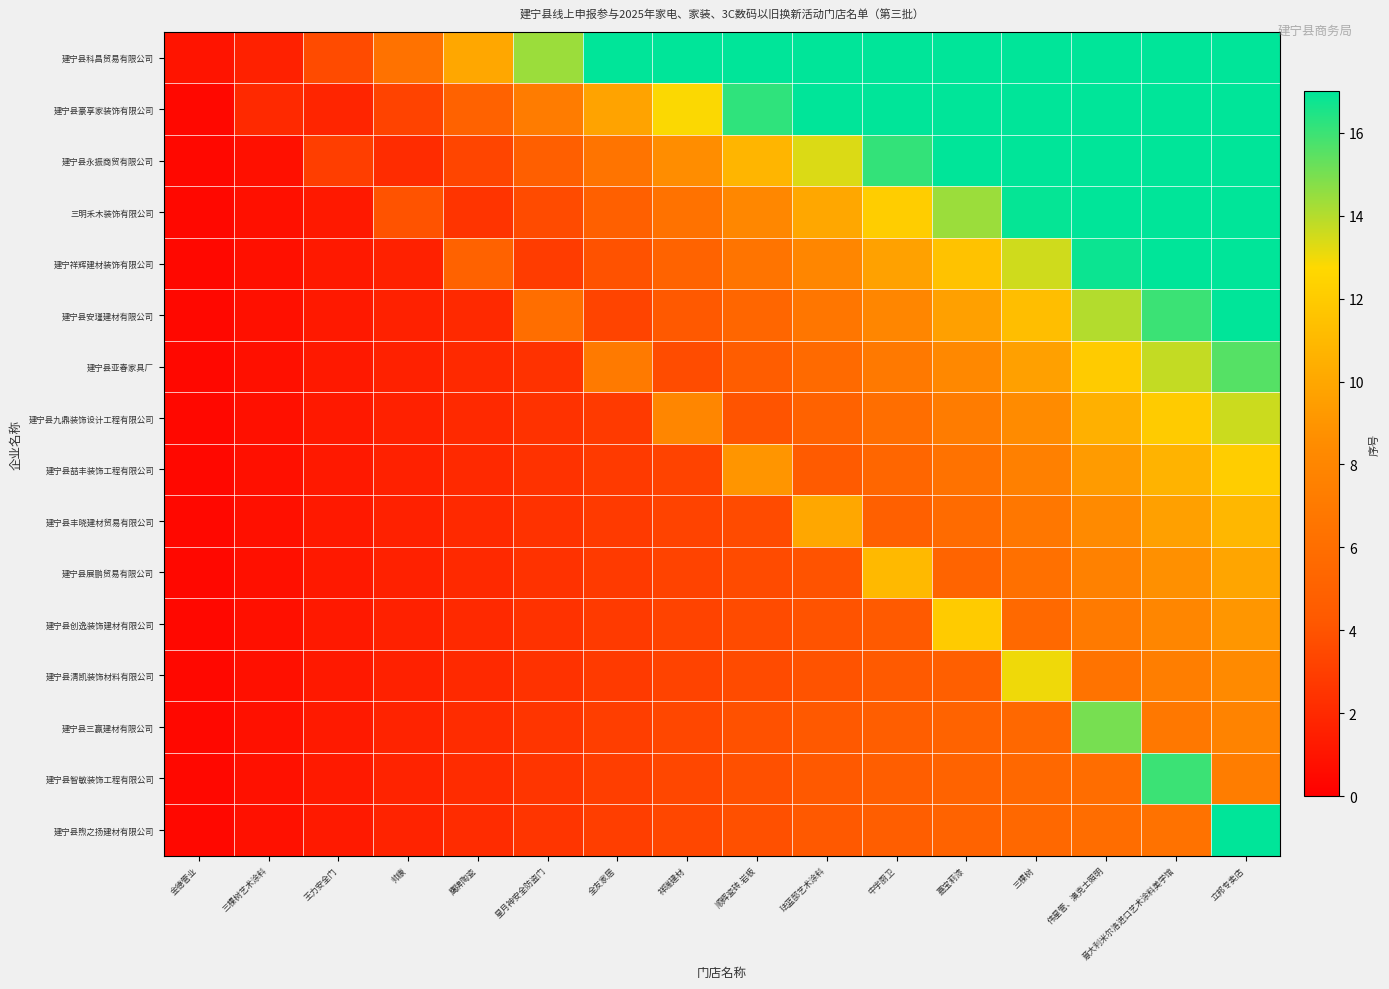

Reading left to right, transcribe all the data shown in this chart.

建宁县科昌贸易有限公司: 金德管业=1.0	三棵树艺术涂料=1.6	王力安全门=3.6	帅康=6.4	鹰牌陶瓷=10.0	星月神安全防盗门=14.4	全友家居=17.0	祥瑞建材=17.0	顺辉瓷砖.岩板=17.0	珐蓝邸艺术涂料=17.0	中宇厨卫=17.0	嘉宝莉漆=17.0	三棵树=17.0	伟星管、澳克士照明=17.0	意大利米尔洛进口艺术涂料美学馆=17.0	立邦专卖店=17.0
建宁县豪享家装饰有限公司: 金德管业=0.4	三棵树艺术涂料=2.0	王力安全门=1.8	帅康=3.2	鹰牌陶瓷=5.0	星月神安全防盗门=7.2	全友家居=9.8	祥瑞建材=12.8	顺辉瓷砖.岩板=16.2	珐蓝邸艺术涂料=17.0	中宇厨卫=17.0	嘉宝莉漆=17.0	三棵树=17.0	伟星管、澳克士照明=17.0	意大利米尔洛进口艺术涂料美学馆=17.0	立邦专卖店=17.0
建宁县永振商贸有限公司: 金德管业=0.4	三棵树艺术涂料=0.8	王力安全门=3.0	帅康=2.1	鹰牌陶瓷=3.3	星月神安全防盗门=4.8	全友家居=6.5	祥瑞建材=8.5	顺辉瓷砖.岩板=10.8	珐蓝邸艺术涂料=13.3	中宇厨卫=16.1	嘉宝莉漆=17.0	三棵树=17.0	伟星管、澳克士照明=17.0	意大利米尔洛进口艺术涂料美学馆=17.0	立邦专卖店=17.0
三明禾木装饰有限公司: 金德管业=0.4	三棵树艺术涂料=0.8	王力安全门=1.2	帅康=4.0	鹰牌陶瓷=2.5	星月神安全防盗门=3.6	全友家居=4.9	祥瑞建材=6.4	顺辉瓷砖.岩板=8.1	珐蓝邸艺术涂料=10.0	中宇厨卫=12.1	嘉宝莉漆=14.4	三棵树=16.9	伟星管、澳克士照明=17.0	意大利米尔洛进口艺术涂料美学馆=17.0	立邦专卖店=17.0
建宁祥辉建材装饰有限公司: 金德管业=0.4	三棵树艺术涂料=0.8	王力安全门=1.2	帅康=1.6	鹰牌陶瓷=5.0	星月神安全防盗门=2.9	全友家居=3.9	祥瑞建材=5.1	顺辉瓷砖.岩板=6.5	珐蓝邸艺术涂料=8.0	中宇厨卫=9.7	嘉宝莉漆=11.5	三棵树=13.5	伟星管、澳克士照明=16.8	意大利米尔洛进口艺术涂料美学馆=17.0	立邦专卖店=17.0
建宁县安瑾建材有限公司: 金德管业=0.4	三棵树艺术涂料=0.8	王力安全门=1.2	帅康=1.6	鹰牌陶瓷=2.0	星月神安全防盗门=6.0	全友家居=3.3	祥瑞建材=4.3	顺辉瓷砖.岩板=5.4	珐蓝邸艺术涂料=6.7	中宇厨卫=8.1	嘉宝莉漆=9.6	三棵树=11.3	伟星管、澳克士照明=14.0	意大利米尔洛进口艺术涂料美学馆=16.0	立邦专卖店=17.0
建宁县亚春家具厂: 金德管业=0.4	三棵树艺术涂料=0.8	王力安全门=1.2	帅康=1.6	鹰牌陶瓷=2.0	星月神安全防盗门=2.4	全友家居=7.0	祥瑞建材=3.7	顺辉瓷砖.岩板=4.6	珐蓝邸艺术涂料=5.7	中宇厨卫=6.9	嘉宝莉漆=8.2	三棵树=9.7	伟星管、澳克士照明=12.0	意大利米尔洛进口艺术涂料美学馆=13.7	立邦专卖店=15.5
建宁县九鼎装饰设计工程有限公司: 金德管业=0.4	三棵树艺术涂料=0.8	王力安全门=1.2	帅康=1.6	鹰牌陶瓷=2.0	星月神安全防盗门=2.4	全友家居=2.8	祥瑞建材=8.0	顺辉瓷砖.岩板=4.0	珐蓝邸艺术涂料=5.0	中宇厨卫=6.1	嘉宝莉漆=7.2	三棵树=8.5	伟星管、澳克士照明=10.5	意大利米尔洛进口艺术涂料美学馆=12.0	立邦专卖店=13.6
建宁县喆丰装饰工程有限公司: 金德管业=0.4	三棵树艺术涂料=0.8	王力安全门=1.2	帅康=1.6	鹰牌陶瓷=2.0	星月神安全防盗门=2.4	全友家居=2.8	祥瑞建材=3.2	顺辉瓷砖.岩板=9.0	珐蓝邸艺术涂料=4.4	中宇厨卫=5.4	嘉宝莉漆=6.4	三棵树=7.5	伟星管、澳克士照明=9.3	意大利米尔洛进口艺术涂料美学馆=10.7	立邦专卖店=12.1
建宁县丰晓建材贸易有限公司: 金德管业=0.4	三棵树艺术涂料=0.8	王力安全门=1.2	帅康=1.6	鹰牌陶瓷=2.0	星月神安全防盗门=2.4	全友家居=2.8	祥瑞建材=3.2	顺辉瓷砖.岩板=3.6	珐蓝邸艺术涂料=10.0	中宇厨卫=4.8	嘉宝莉漆=5.8	三棵树=6.8	伟星管、澳克士照明=8.4	意大利米尔洛进口艺术涂料美学馆=9.6	立邦专卖店=10.9
建宁县展鹏贸易有限公司: 金德管业=0.4	三棵树艺术涂料=0.8	王力安全门=1.2	帅康=1.6	鹰牌陶瓷=2.0	星月神安全防盗门=2.4	全友家居=2.8	祥瑞建材=3.2	顺辉瓷砖.岩板=3.6	珐蓝邸艺术涂料=4.0	中宇厨卫=11.0	嘉宝莉漆=5.2	三棵树=6.1	伟星管、澳克士照明=7.6	意大利米尔洛进口艺术涂料美学馆=8.7	立邦专卖店=9.9
建宁县创逸装饰建材有限公司: 金德管业=0.4	三棵树艺术涂料=0.8	王力安全门=1.2	帅康=1.6	鹰牌陶瓷=2.0	星月神安全防盗门=2.4	全友家居=2.8	祥瑞建材=3.2	顺辉瓷砖.岩板=3.6	珐蓝邸艺术涂料=4.0	中宇厨卫=4.4	嘉宝莉漆=12.0	三棵树=5.6	伟星管、澳克士照明=7.0	意大利米尔洛进口艺术涂料美学馆=8.0	立邦专卖店=9.1
建宁县清凯装饰材料有限公司: 金德管业=0.4	三棵树艺术涂料=0.8	王力安全门=1.2	帅康=1.6	鹰牌陶瓷=2.0	星月神安全防盗门=2.4	全友家居=2.8	祥瑞建材=3.2	顺辉瓷砖.岩板=3.6	珐蓝邸艺术涂料=4.0	中宇厨卫=4.4	嘉宝莉漆=4.8	三棵树=13.0	伟星管、澳克士照明=6.5	意大利米尔洛进口艺术涂料美学馆=7.4	立邦专卖店=8.4
建宁县三赢建材有限公司: 金德管业=0.4	三棵树艺术涂料=0.9	王力安全门=1.3	帅康=1.7	鹰牌陶瓷=2.1	星月神安全防盗门=2.6	全友家居=3.0	祥瑞建材=3.4	顺辉瓷砖.岩板=3.9	珐蓝邸艺术涂料=4.3	中宇厨卫=4.7	嘉宝莉漆=5.1	三棵树=5.6	伟星管、澳克士照明=15.0	意大利米尔洛进口艺术涂料美学馆=6.9	立邦专卖店=7.8
建宁县智敏装饰工程有限公司: 金德管业=0.4	三棵树艺术涂料=0.9	王力安全门=1.3	帅康=1.7	鹰牌陶瓷=2.1	星月神安全防盗门=2.6	全友家居=3.0	祥瑞建材=3.4	顺辉瓷砖.岩板=3.8	珐蓝邸艺术涂料=4.3	中宇厨卫=4.7	嘉宝莉漆=5.1	三棵树=5.5	伟星管、澳克士照明=6.0	意大利米尔洛进口艺术涂料美学馆=16.0	立邦专卖店=7.3
建宁县煦之扬建材有限公司: 金德管业=0.4	三棵树艺术涂料=0.9	王力安全门=1.3	帅康=1.7	鹰牌陶瓷=2.1	星月神安全防盗门=2.6	全友家居=3.0	祥瑞建材=3.4	顺辉瓷砖.岩板=3.8	珐蓝邸艺术涂料=4.2	中宇厨卫=4.7	嘉宝莉漆=5.1	三棵树=5.5	伟星管、澳克士照明=6.0	意大利米尔洛进口艺术涂料美学馆=6.4	立邦专卖店=17.0